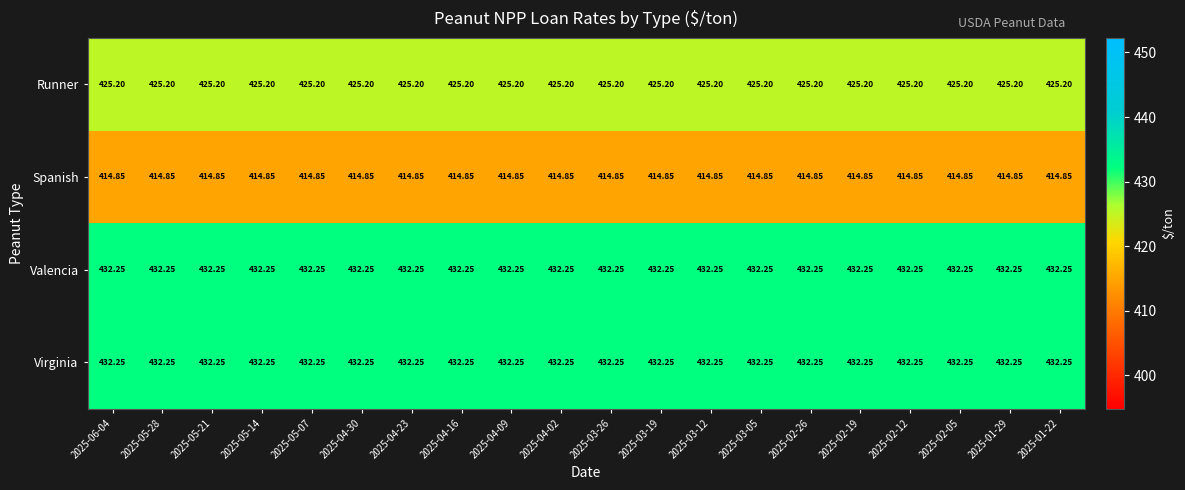

Count the number of categories in the chart.

20